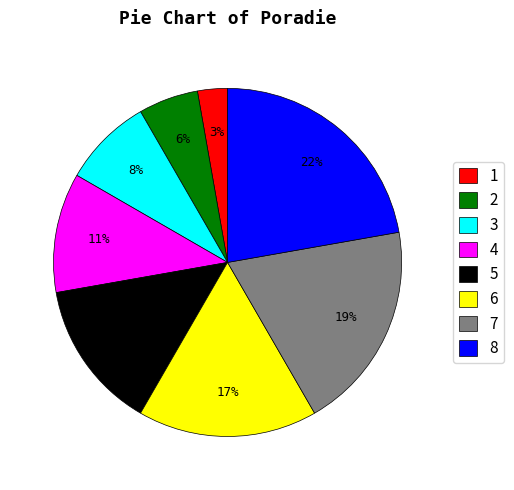

How many slices are in this pie chart?

8